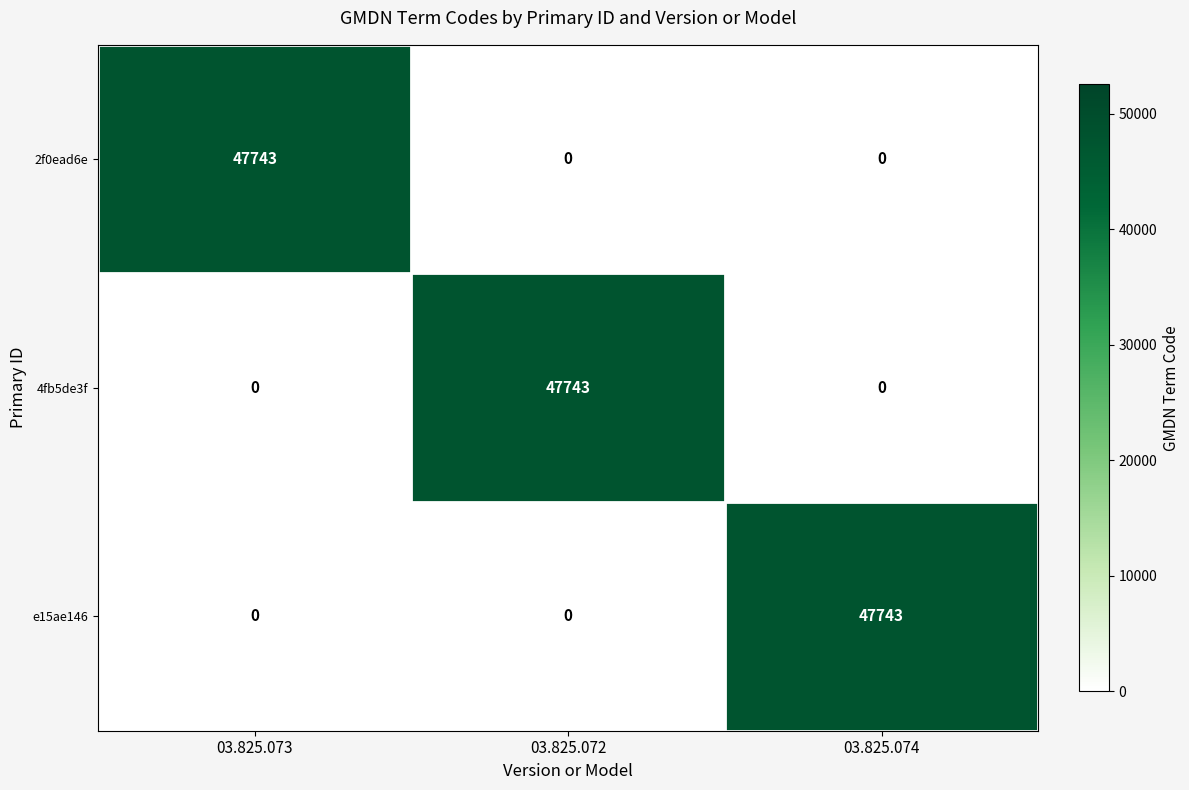

What is the maximum value for 2f0ead6e?

47743